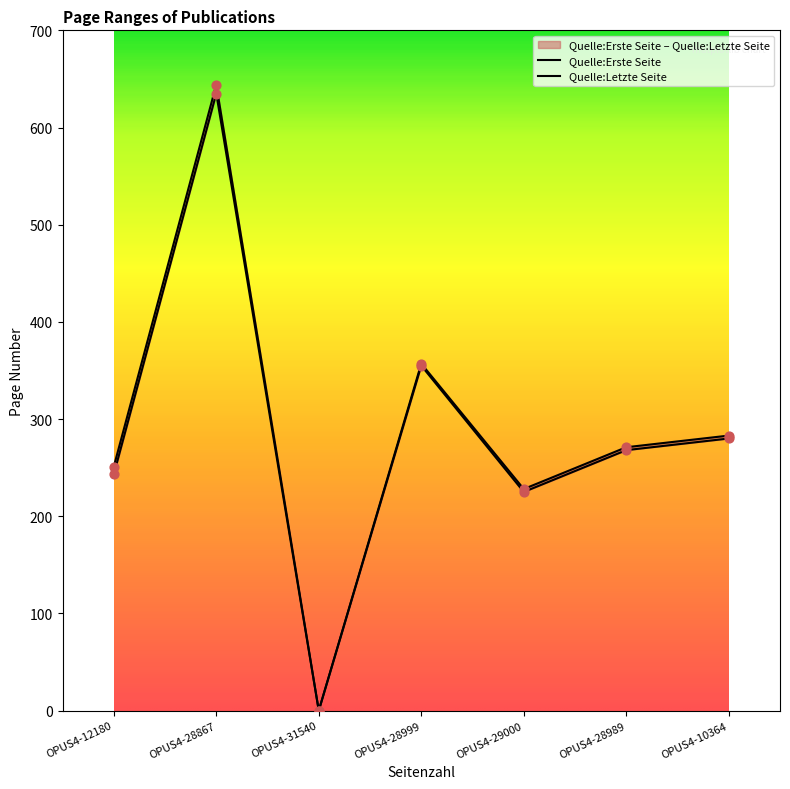

Is the value of Quelle:Erste Seite at OPUS4-28999 greater than the value of Quelle:Letzte Seite at OPUS4-28989?

Yes